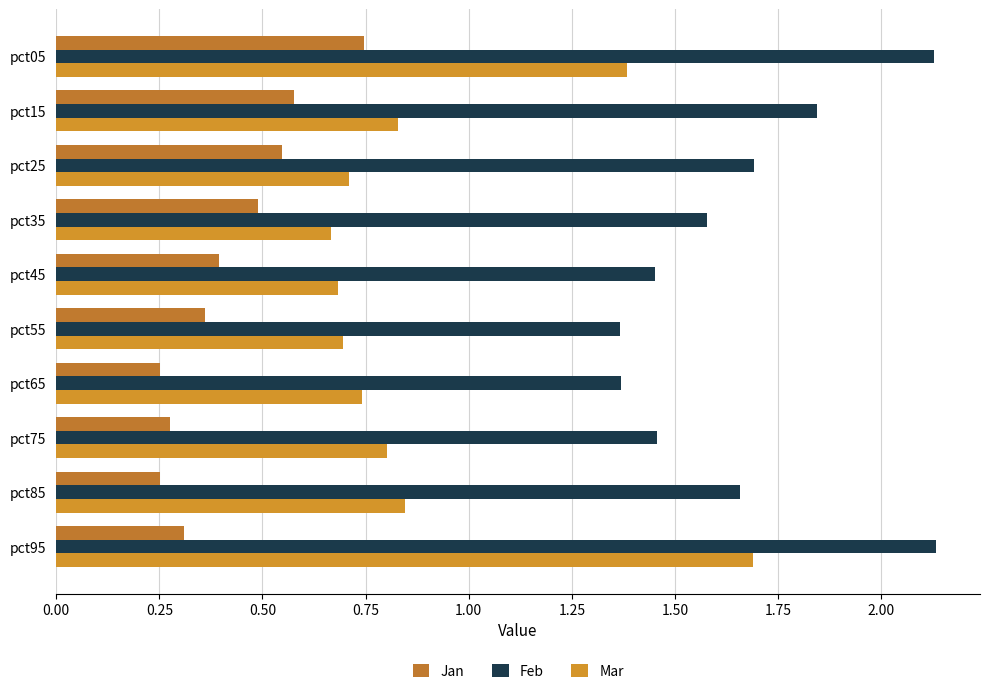

What position from the left is 0.25?

2